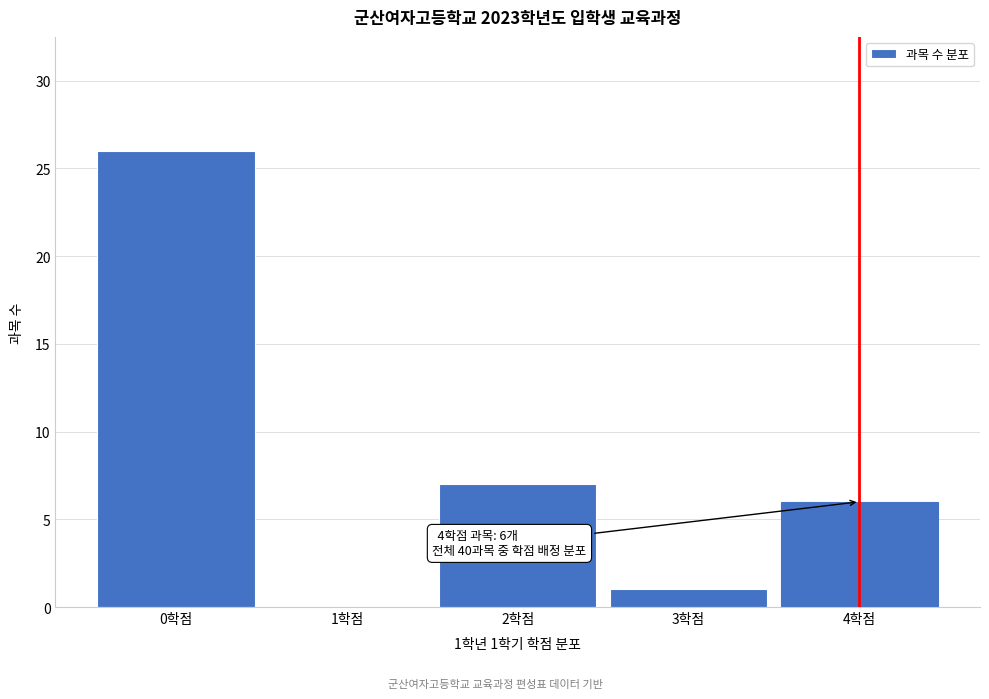

Which range on the x-axis has the tallest bar?

-0.5 to 0.5